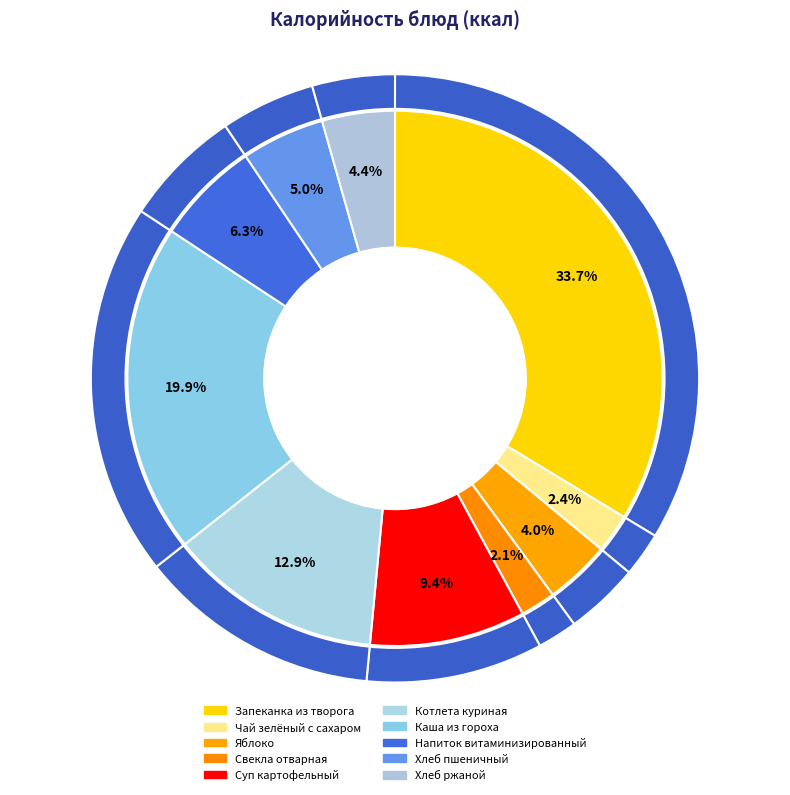

How many slices are in this pie chart?

10